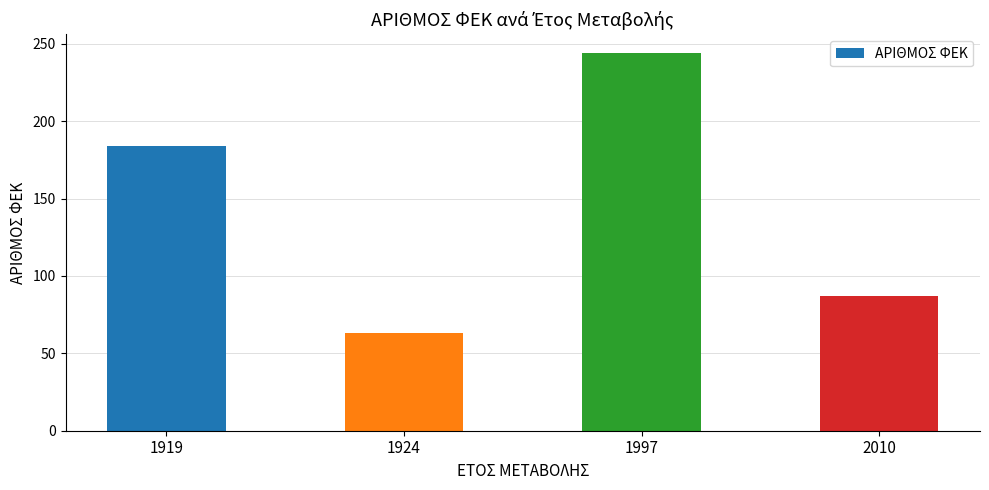

Reading right to left, what are all the values shown in this chart?

87	244	63	184